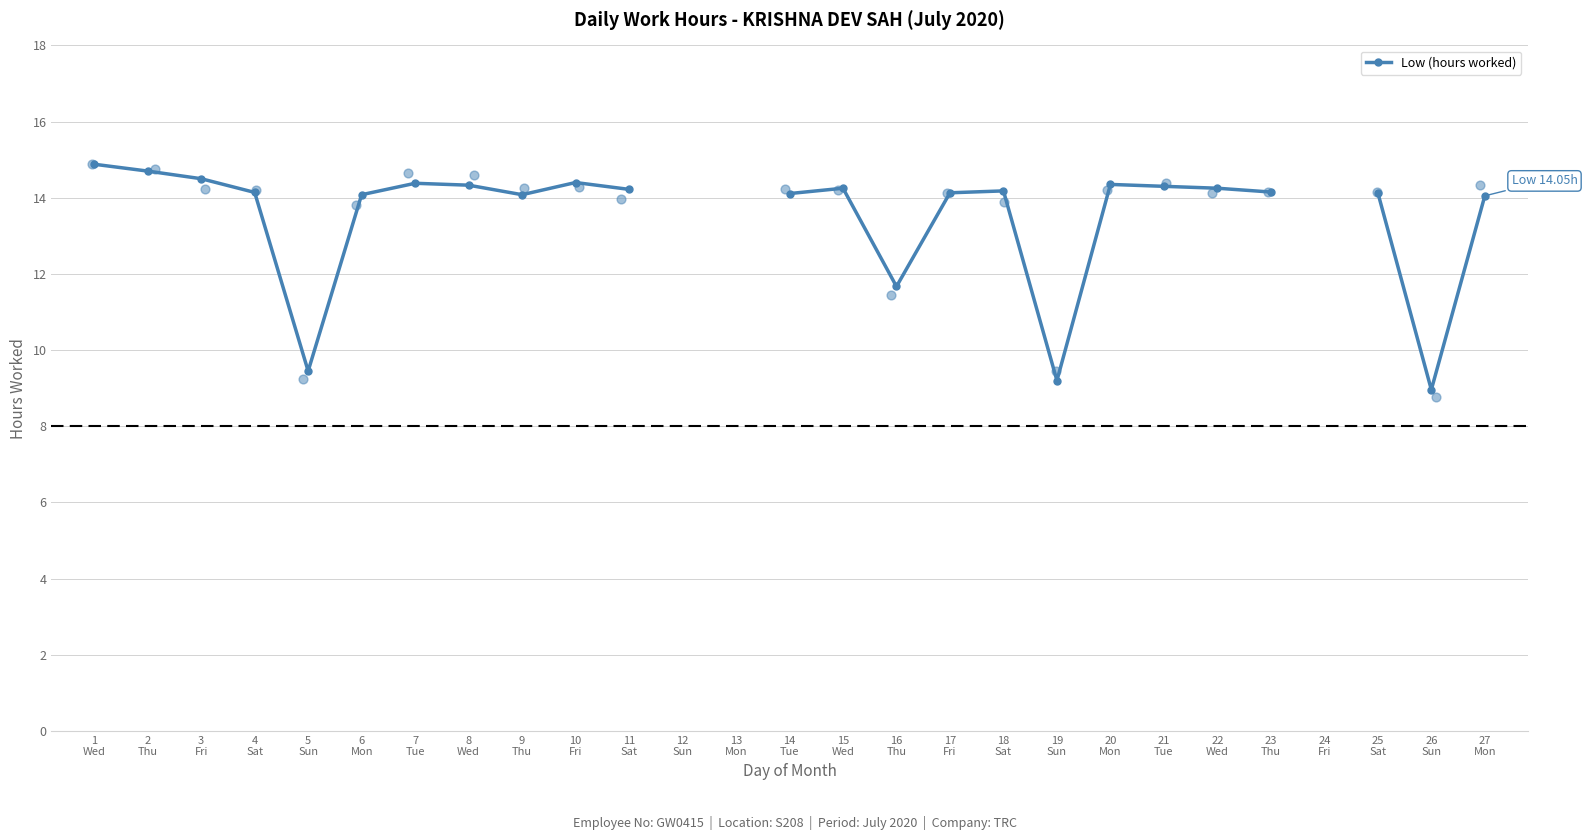

What is the ratio of the value at 5
Sun to the value at 11
Sat?

0.7